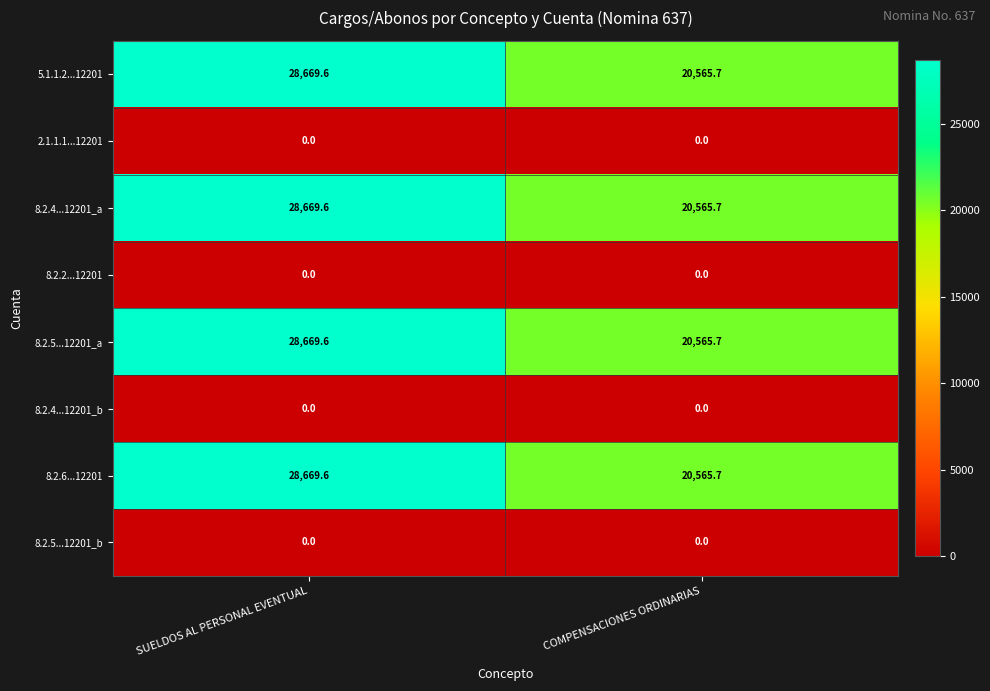

What is the difference between the highest and lowest values at SUELDOS AL PERSONAL EVENTUAL?

28669.6